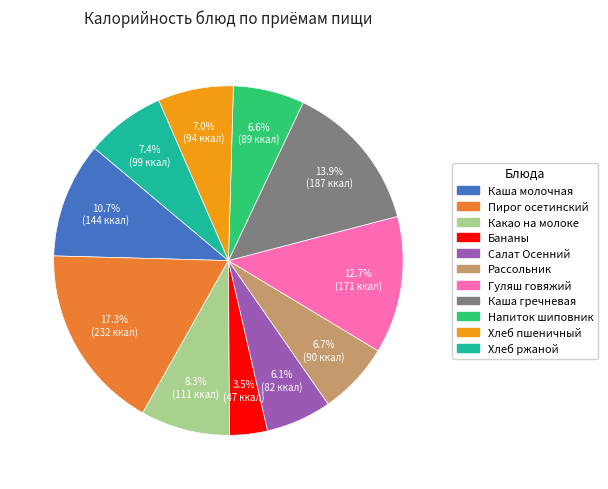

Does any single category account for the majority?

No